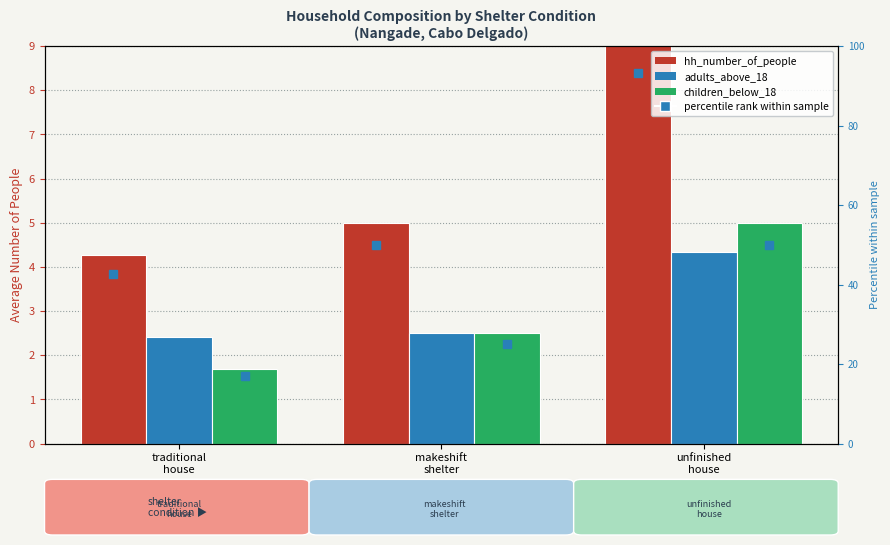

Reading left to right, what are all the values shown in this chart?

hh_number_of_people: traditional
house=4.3	makeshift
shelter=5.0	unfinished
house=9.3
adults_above_18: traditional
house=2.4	makeshift
shelter=2.5	unfinished
house=4.3
children_below_18: traditional
house=1.7	makeshift
shelter=2.5	unfinished
house=5.0